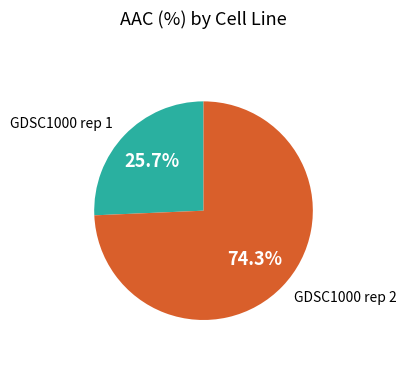

What is the largest slice in the pie chart?

GDSC1000 rep 2